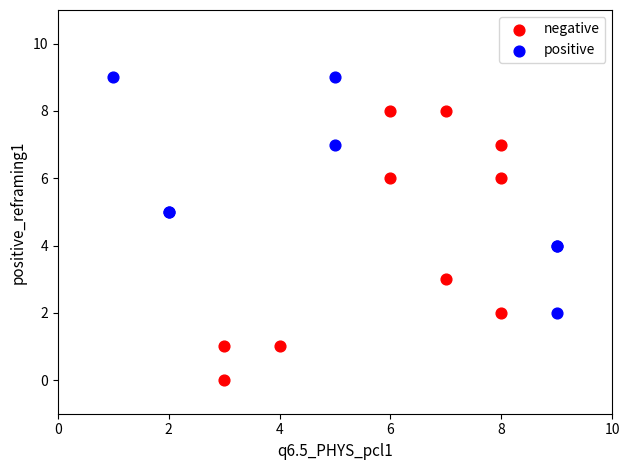

What are all the series names shown in the legend?

negative, positive